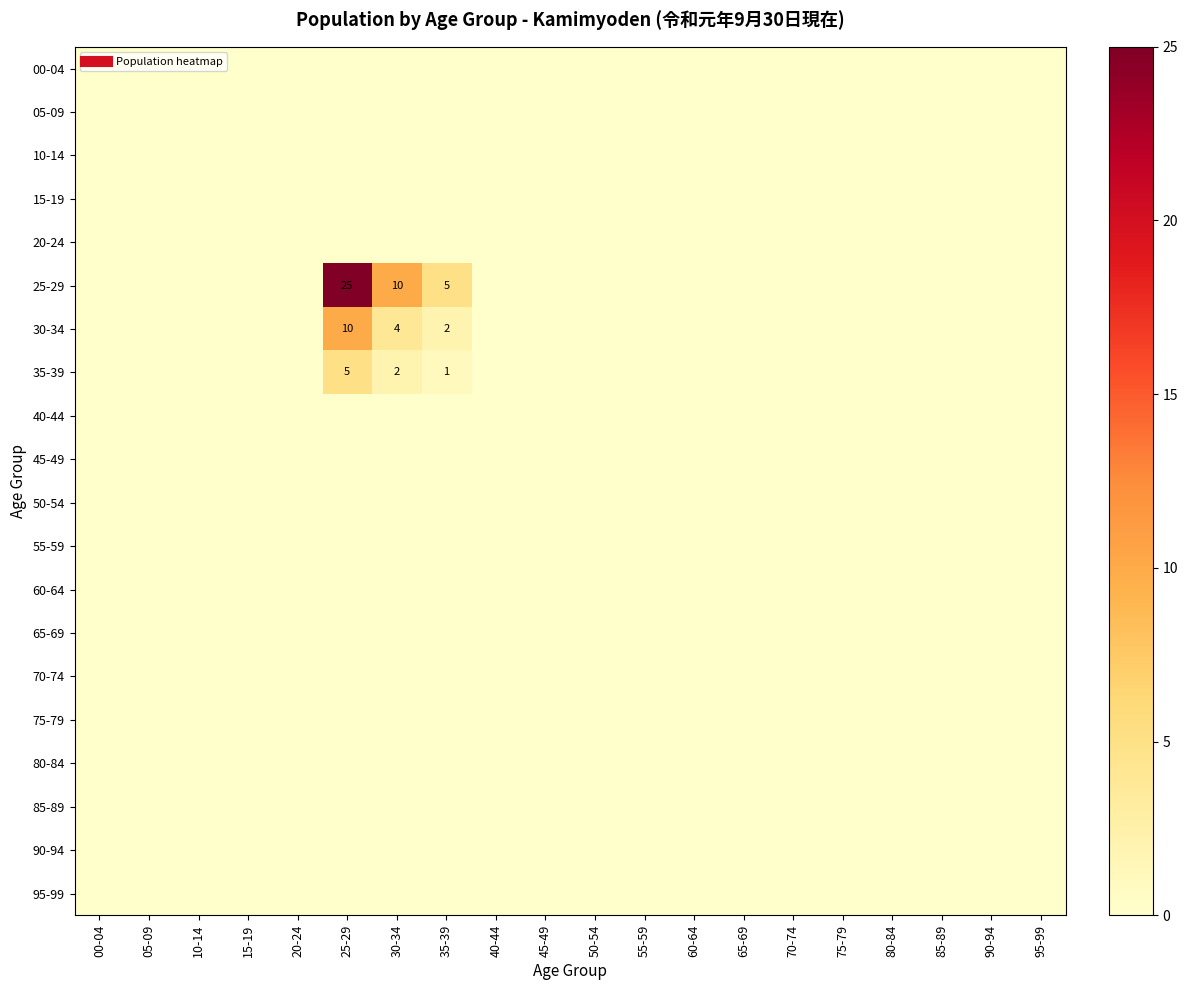

What is the sum of all 35-39 values?

8